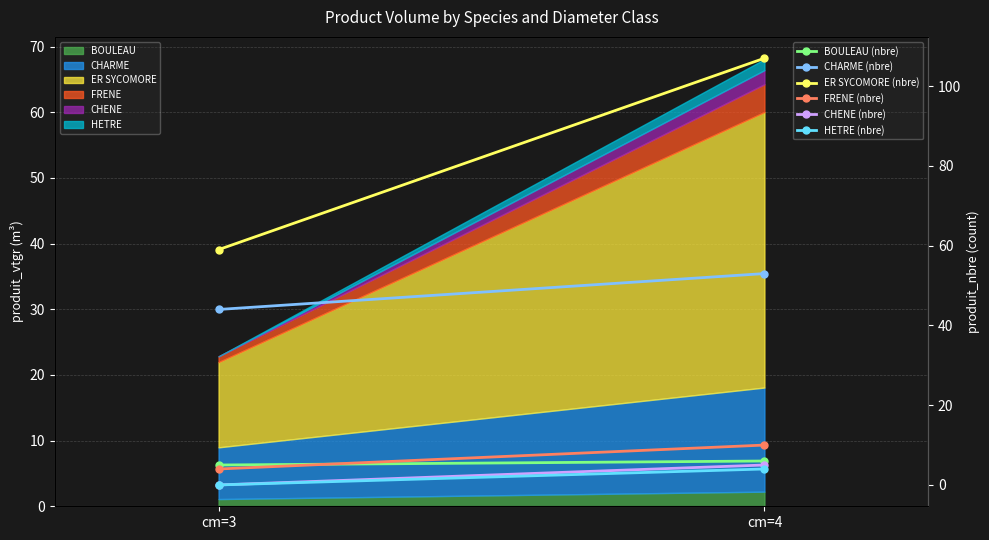

Rank the categories by ER SYCOMORE (nbre) value from lowest to highest.

cm=3, cm=4